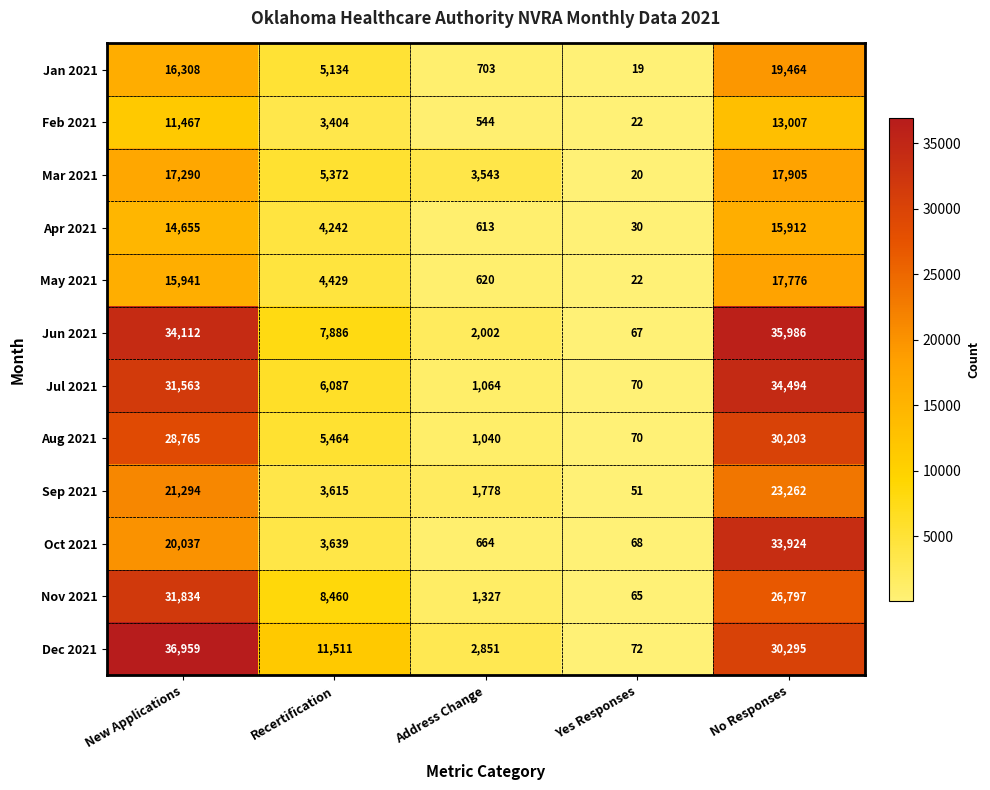

Is it true that Jan 2021 equals 1237 at Address Change?

False